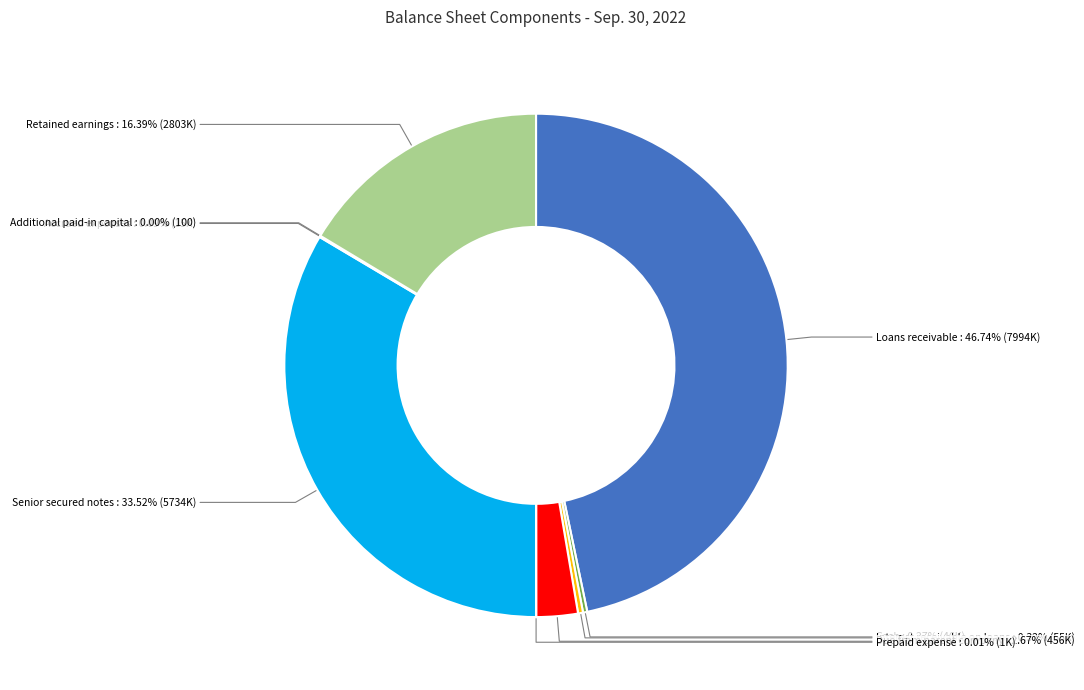

Does any single category account for the majority?

No